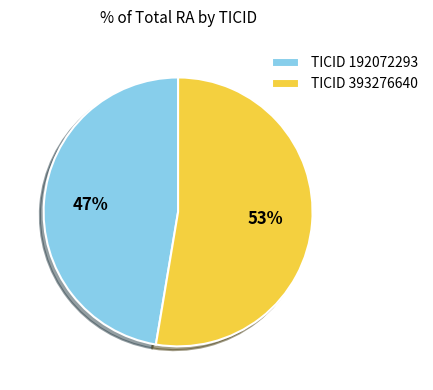

To the nearest percent, what percentage of the pie is TICID 192072293?

47%